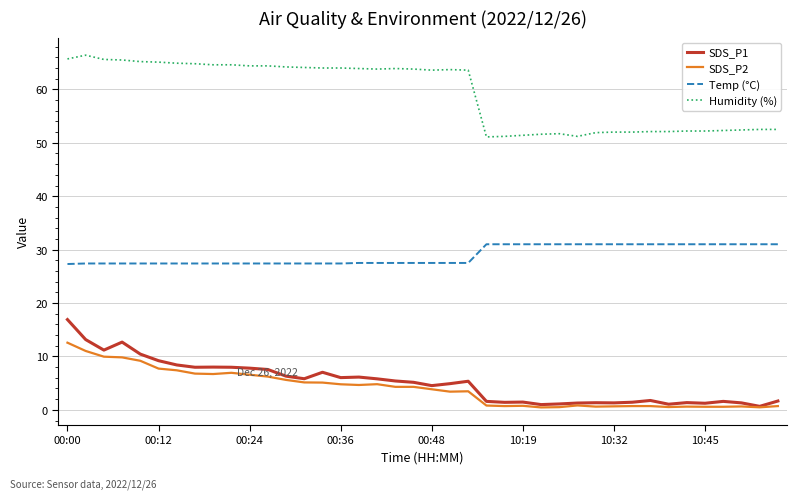

List the series in order of their peak value, highest first.

Humidity (%), Temp (°C), SDS_P1, SDS_P2